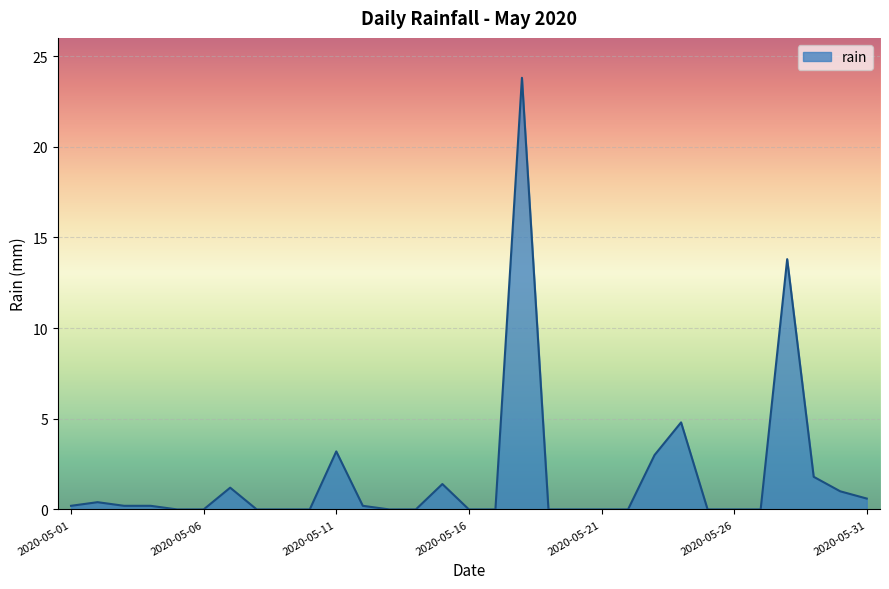

What is the maximum value shown in the chart?

23.8